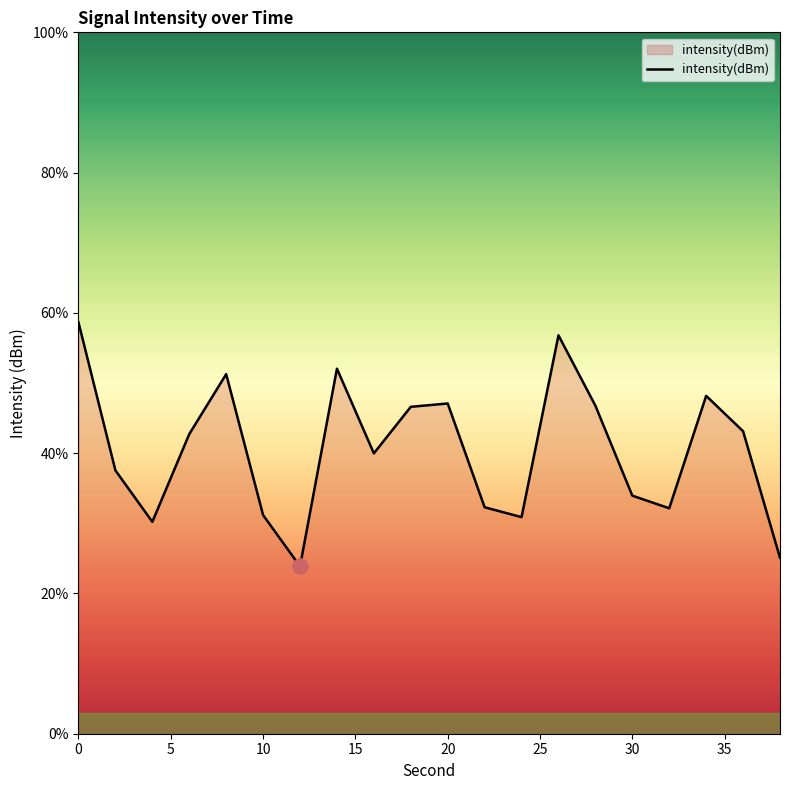

What is the difference between the maximum and minimum values?

34.8